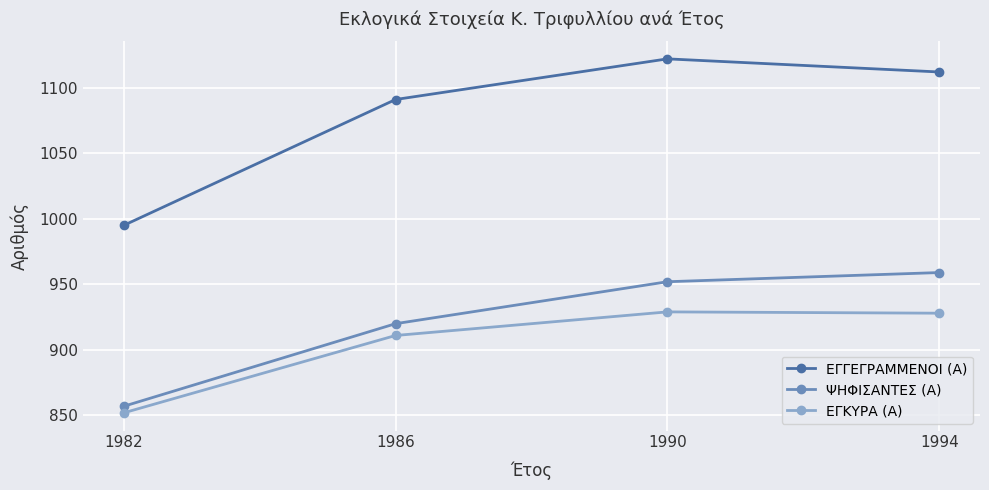

True or false: ΨΗΦΙΣΑΝΤΕΣ (Α) and ΕΓΓΕΓΡΑΜΜΕΝΟΙ (Α) intersect in this chart.

False